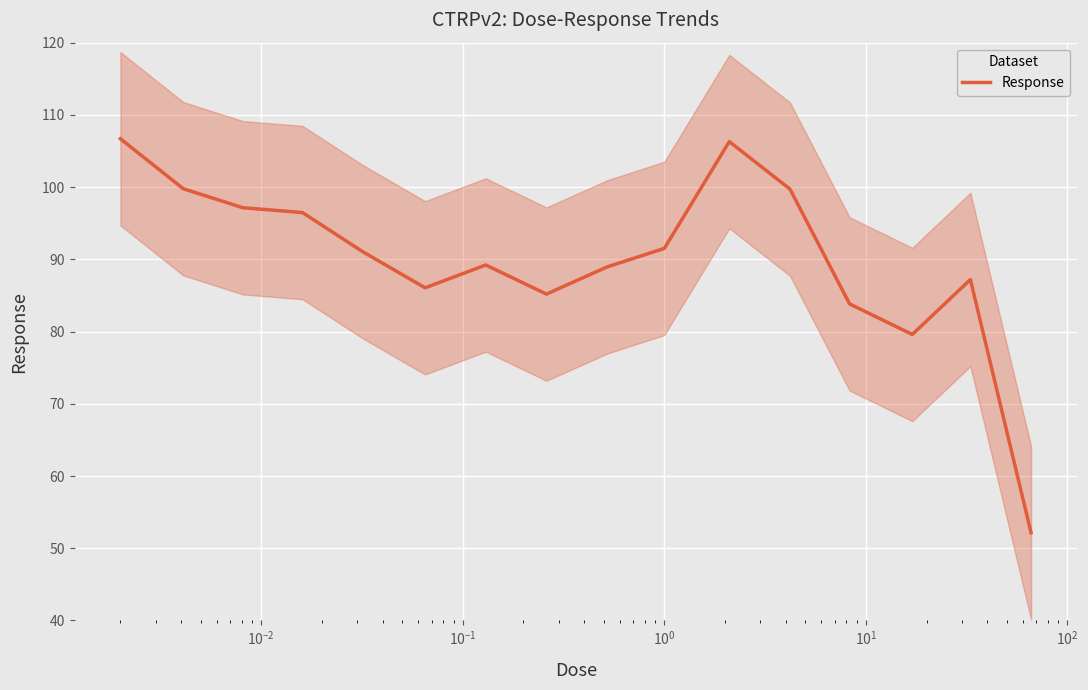

What is the highest value of the Response series?

106.7